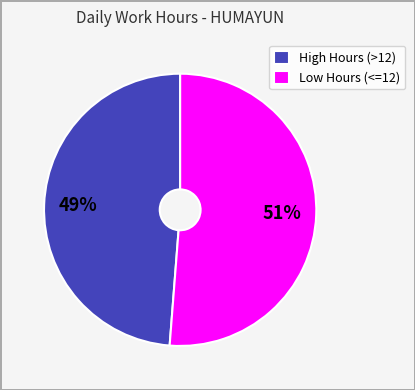

To the nearest percent, what is the difference between the largest and smallest slice percentages?

2%